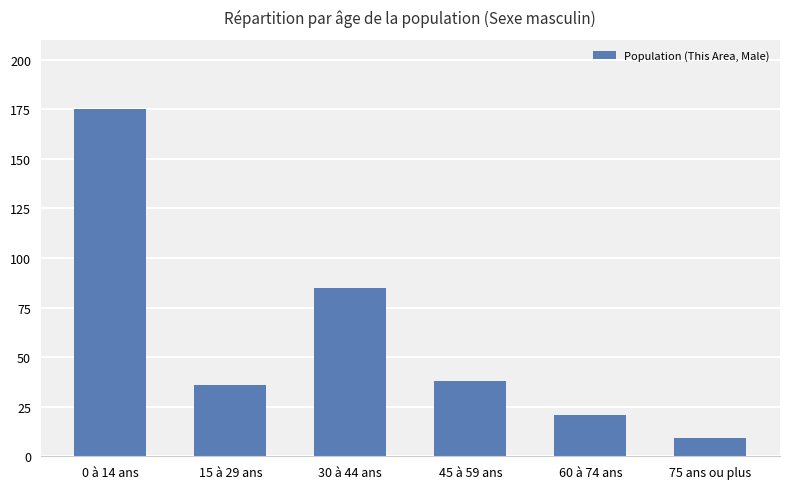

At which label does the data first exceed 38?

0 à 14 ans